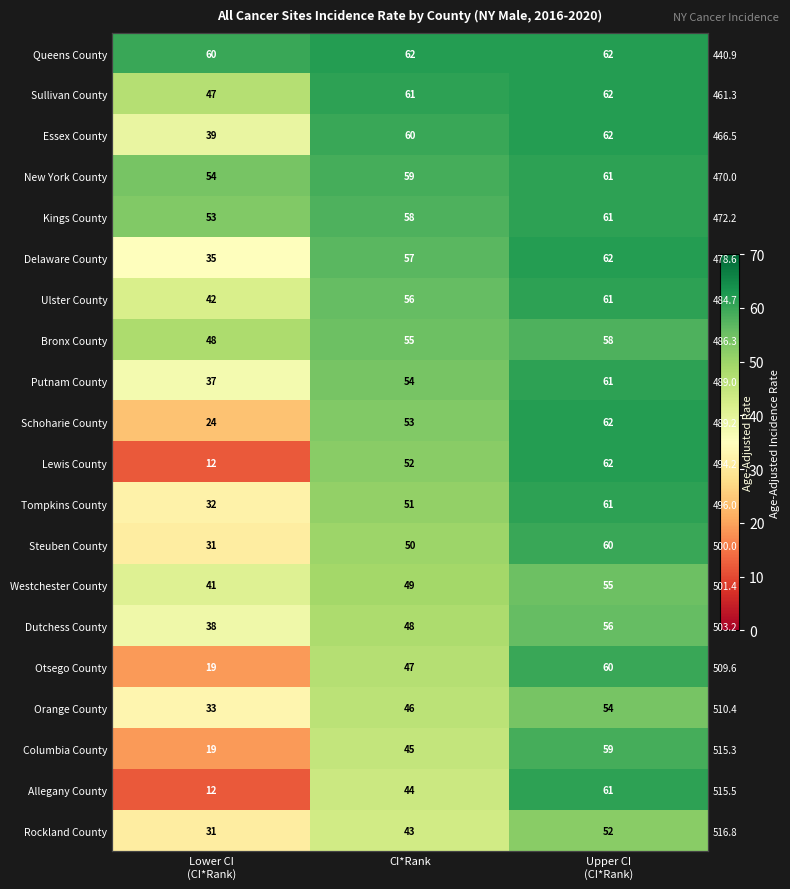

At how many categories does at least one series exceed 50?

3